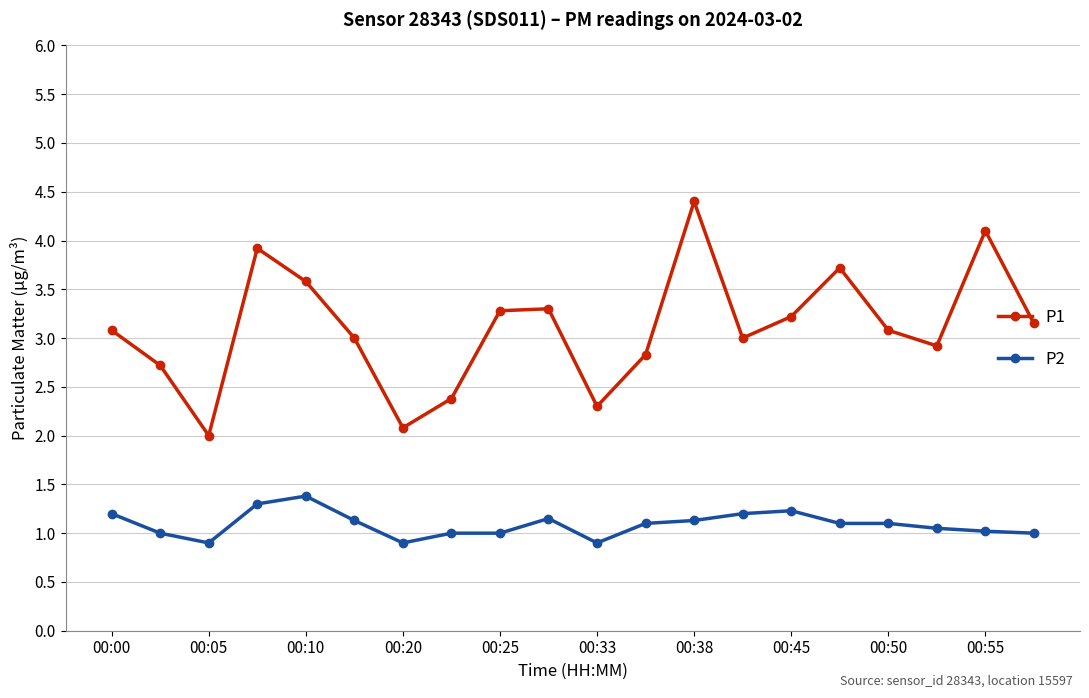

What is the value of the P1 point at the 3rd from the left?

2.0